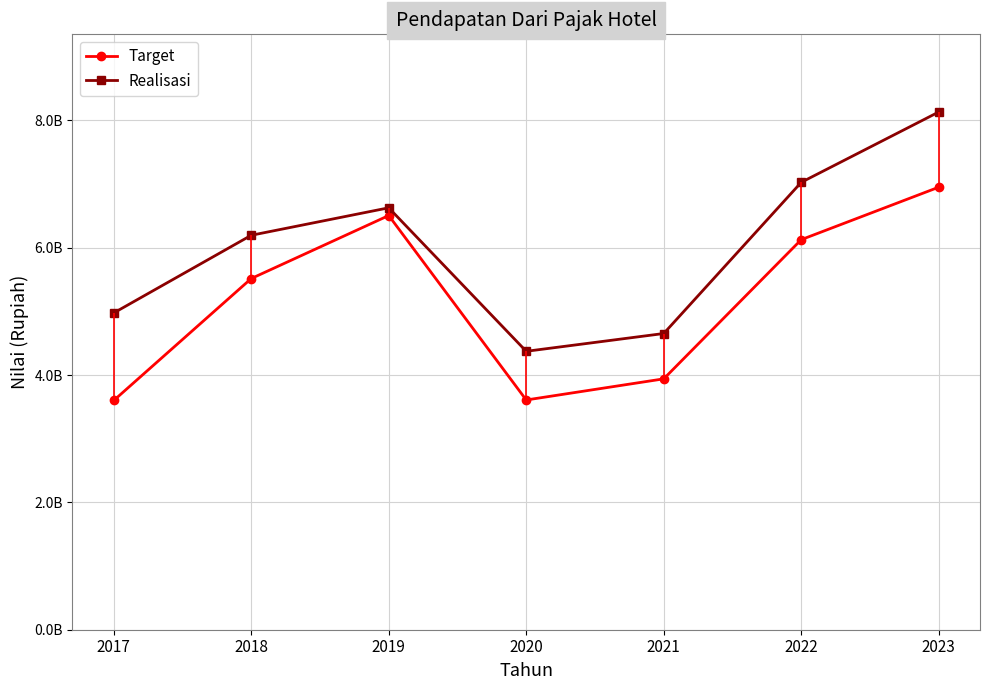

Does the chart have visible grid lines?

Yes